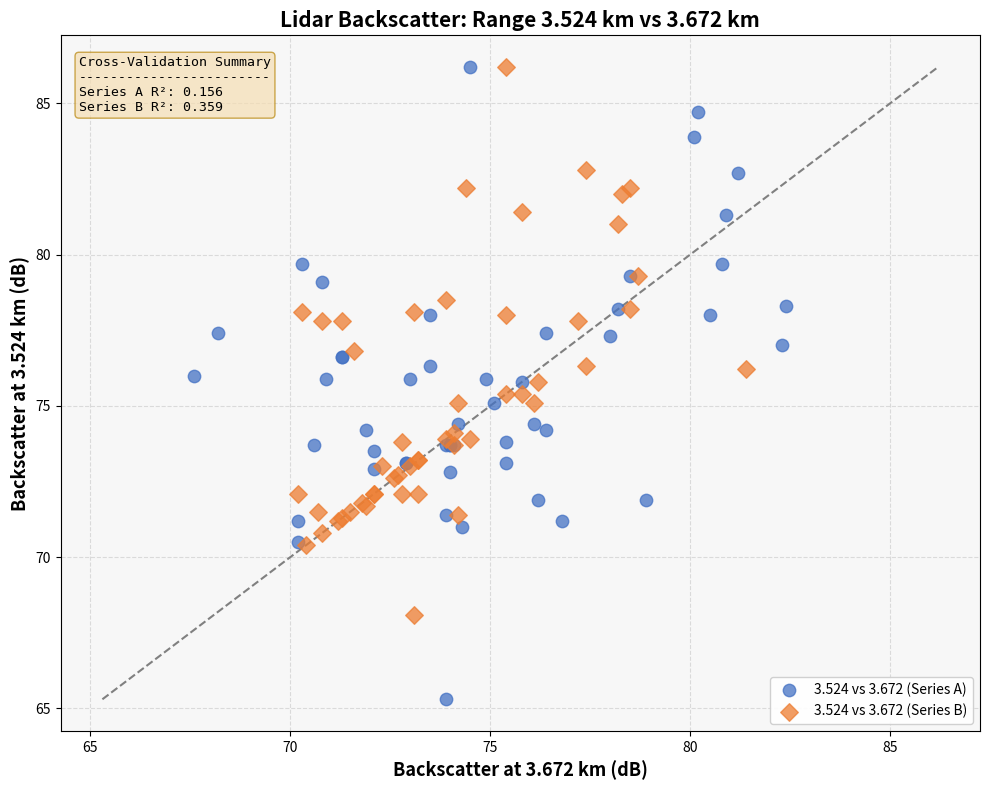

Which series reaches the minimum Y coordinate?

3.524 vs 3.672 (Series A)